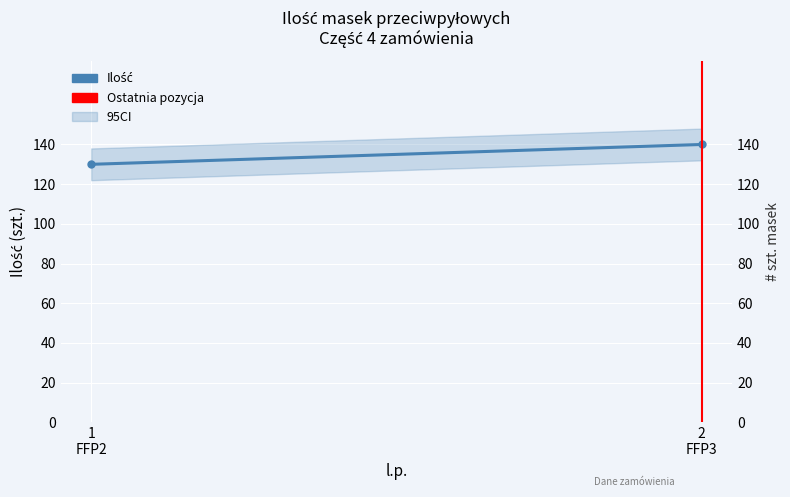

Read the Ilość value at 1
FFP2.

130